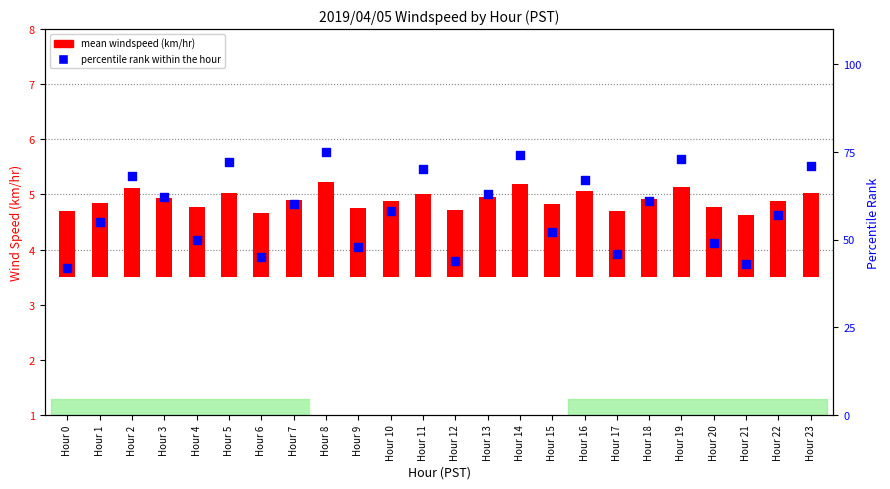

Is the value of mean windspeed (km/hr) at Hour 16 greater than the value of percentile rank within the hour at Hour 10?

No